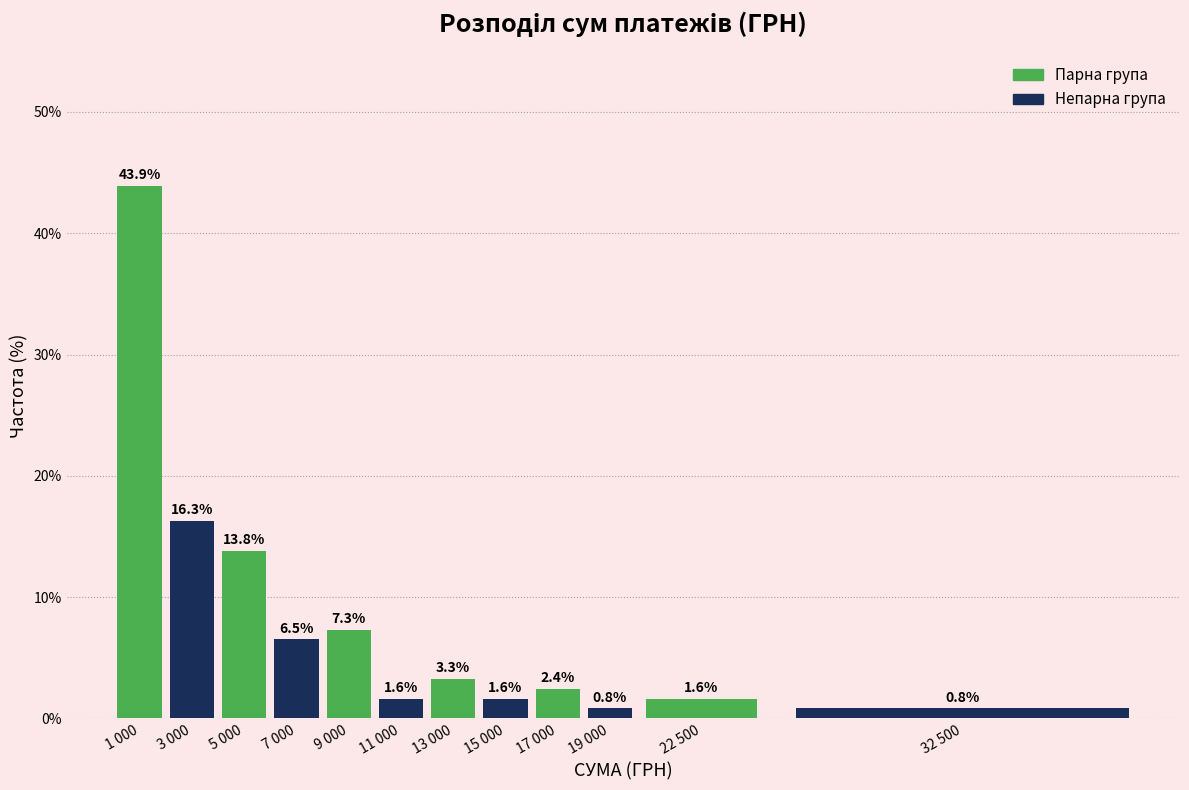

Reading left to right, list all the values displayed in this chart.

43.9	16.3	13.8	6.5	7.3	1.6	3.3	1.6	2.4	0.8	1.6	0.8